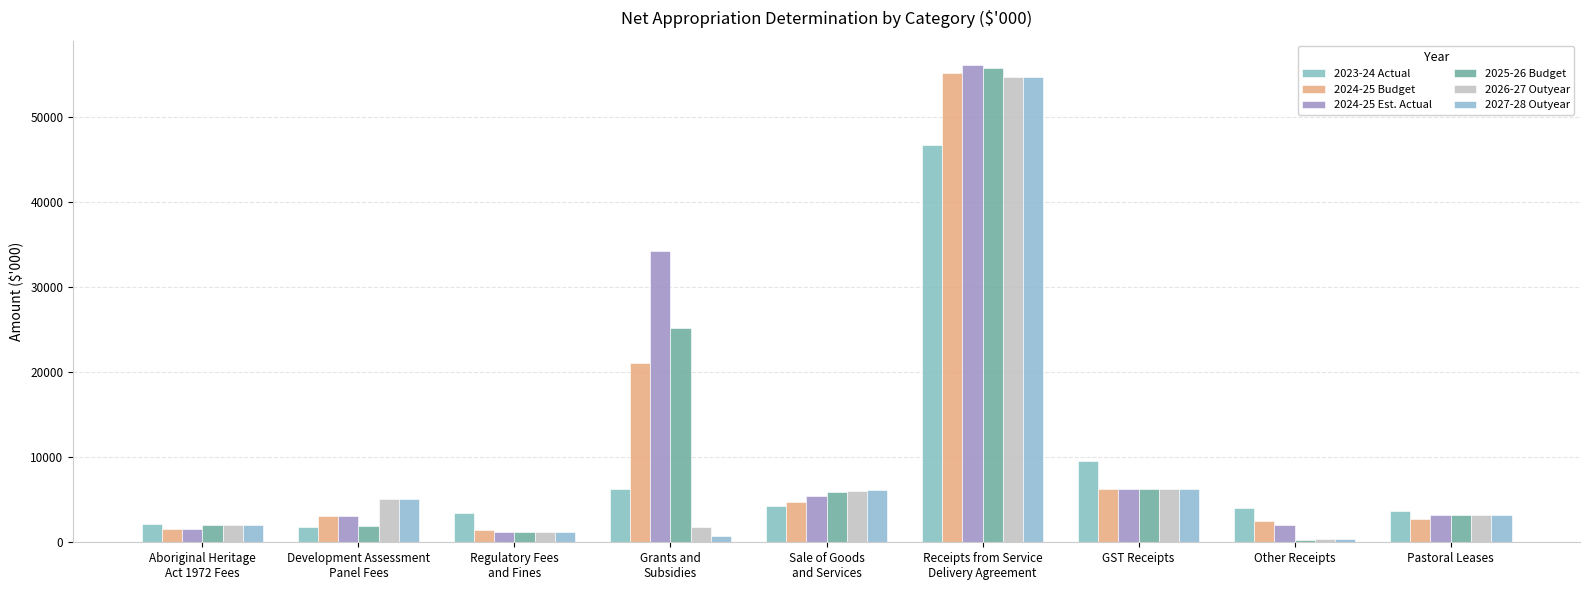

Which series changed the most between Sale of Goods
and Services and Pastoral Leases?

2027-28 Outyear